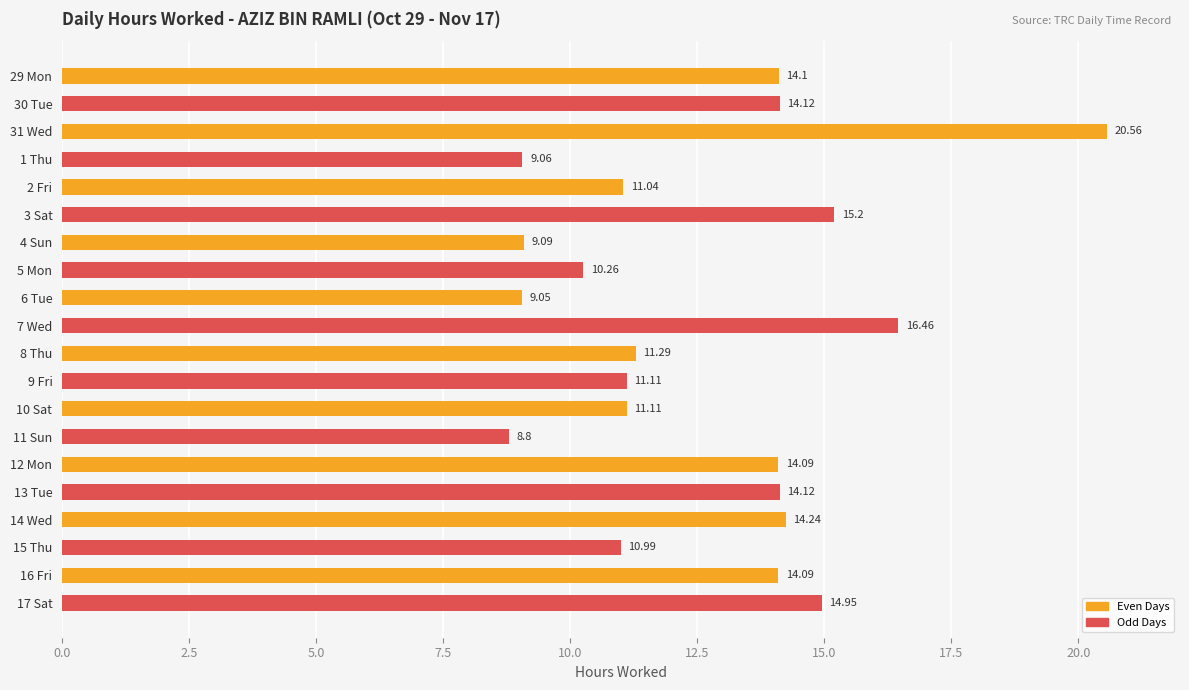

How many data points are above 14?

10